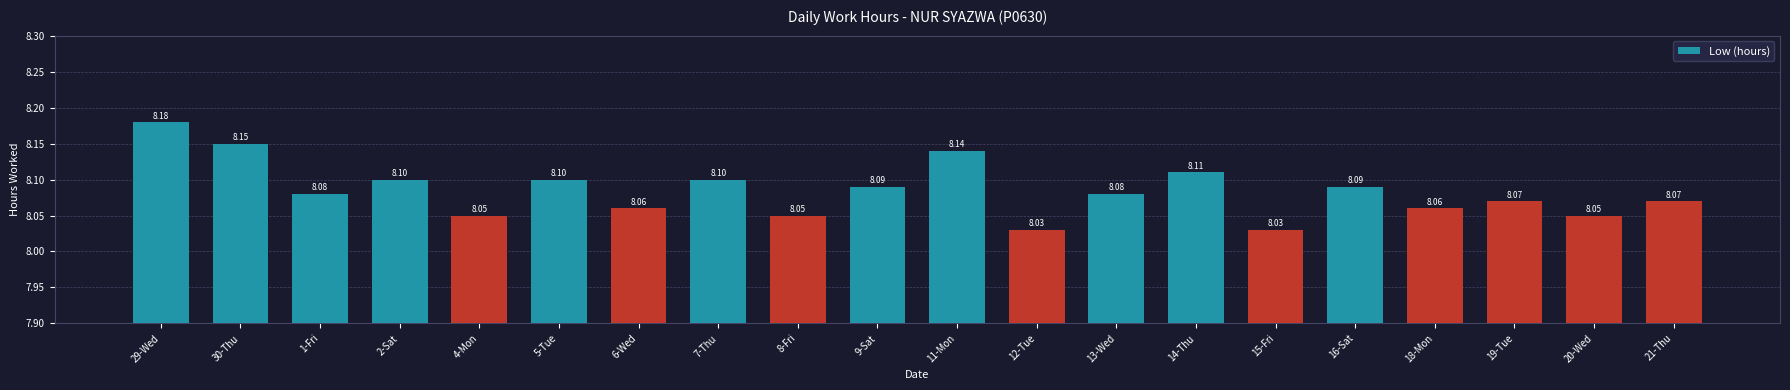

Is it true that the value at 5-Tue is 8.1?

True